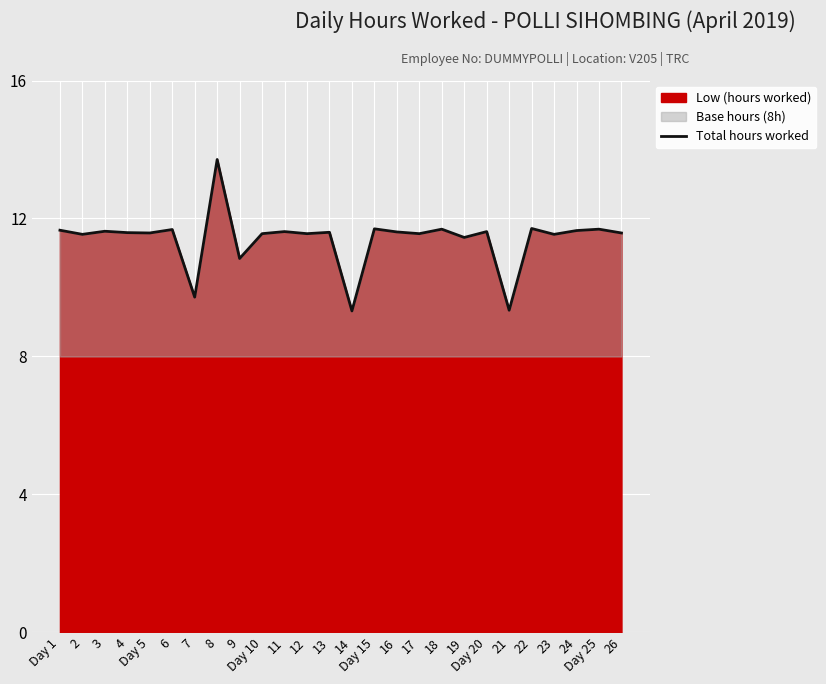

Which category has the lowest value across all series?

14